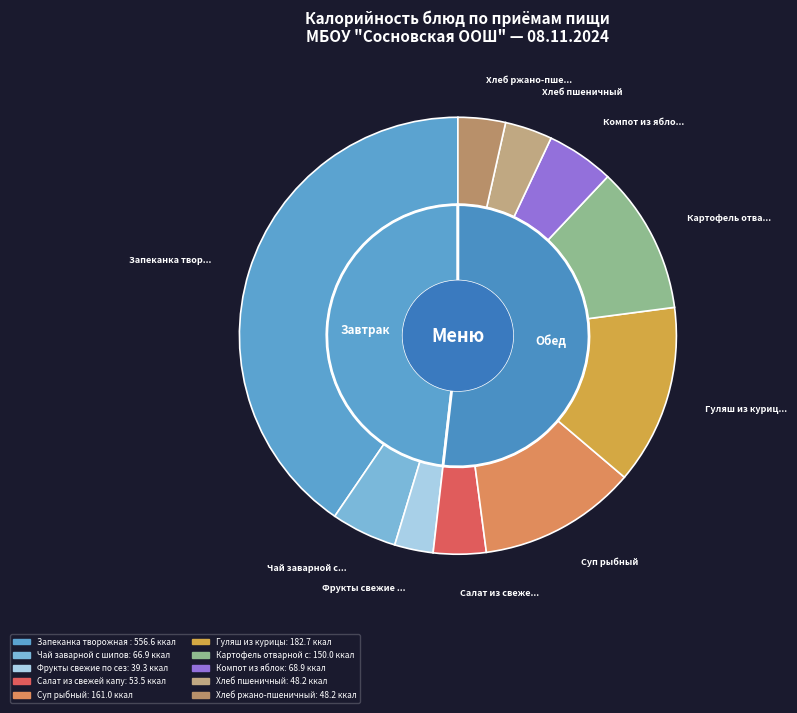

What percentage is NOT represented by Гуляш из курицы?

86.7%